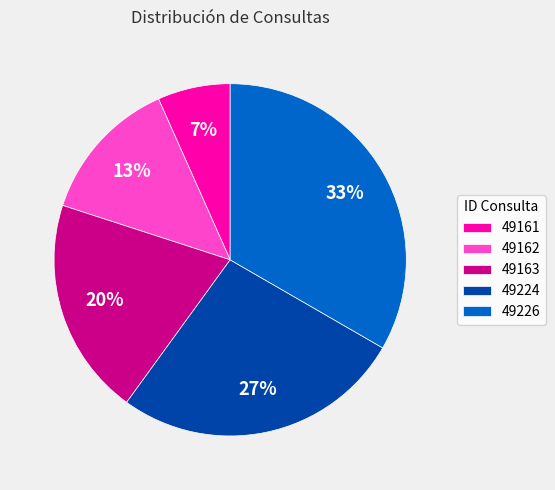

Which category has the smallest portion of the pie?

49161